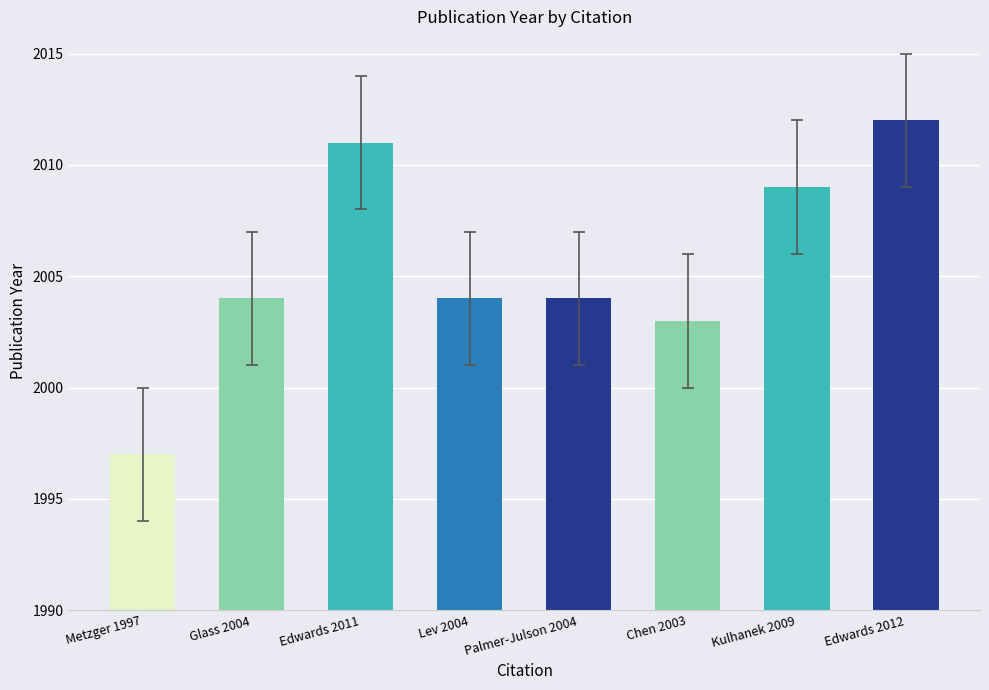

What is the label of the 5th bar from the left?

Palmer-Julson 2004